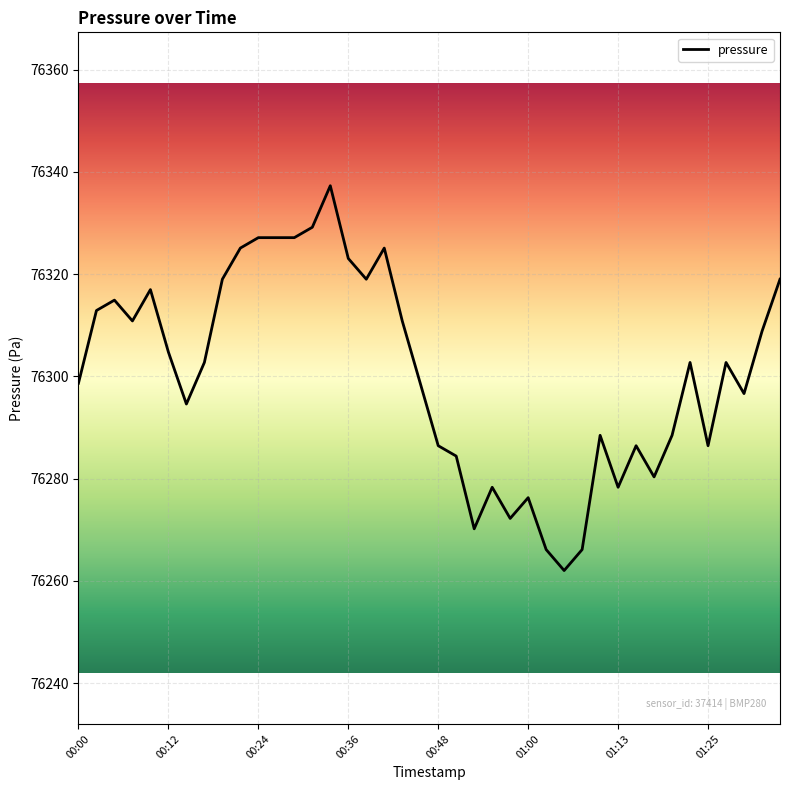

What is the minimum value shown in the chart?

76262.0